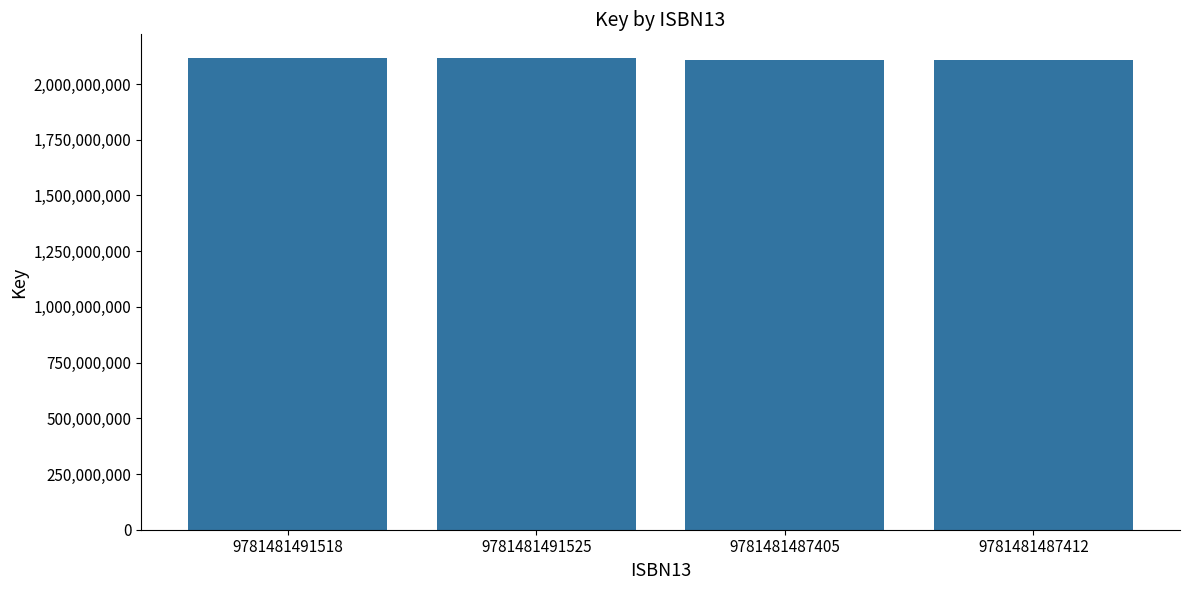

What is the smallest value displayed?

2108573648